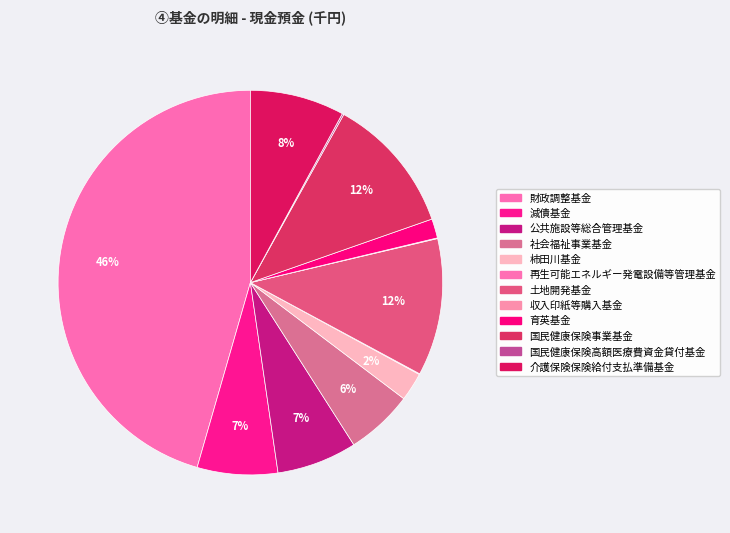

How many segments does this pie chart have?

12